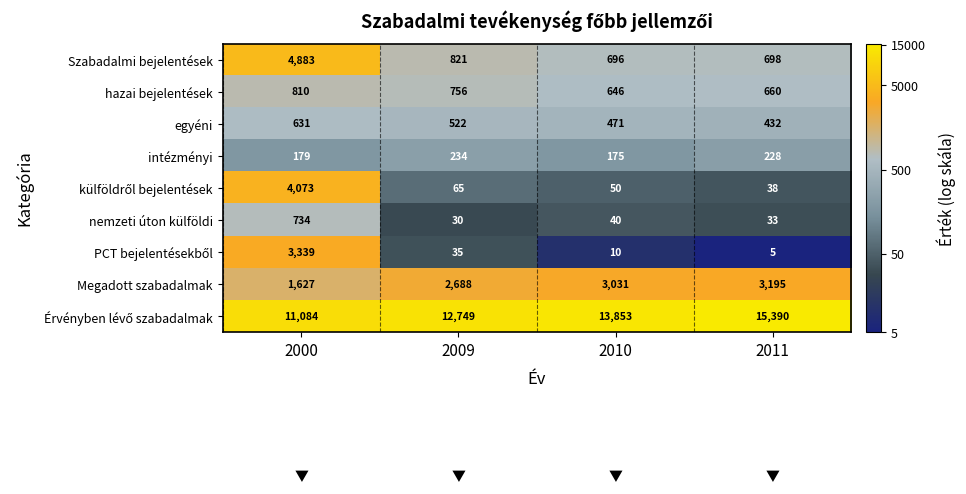

At which category is the sum across all series the highest?

2000